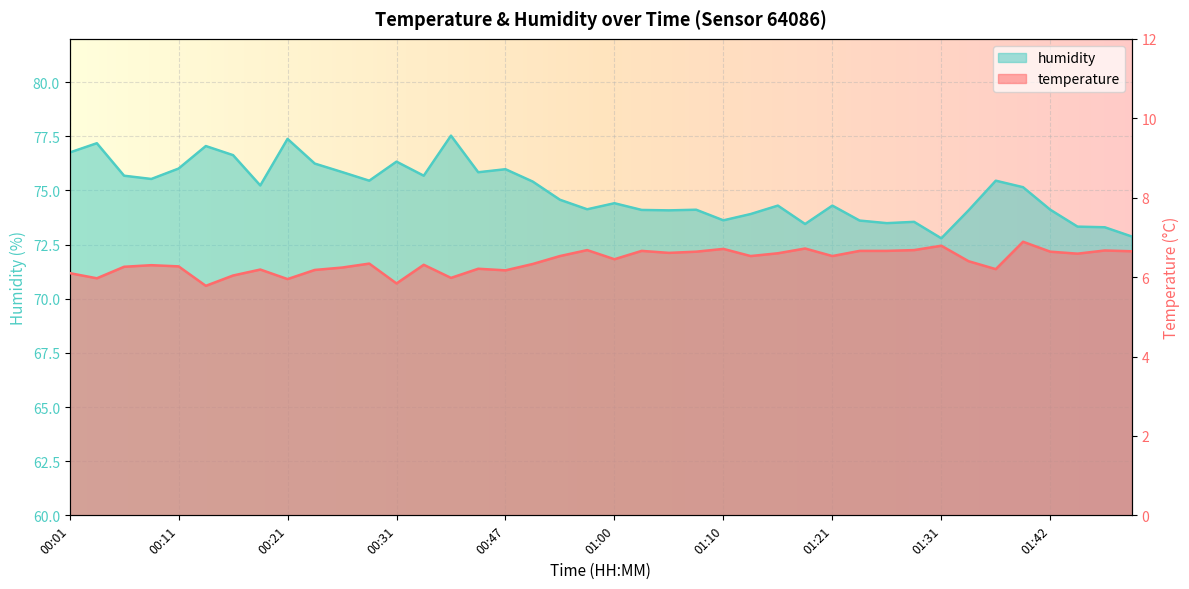

What is the label of the 7th point from the left?

00:16